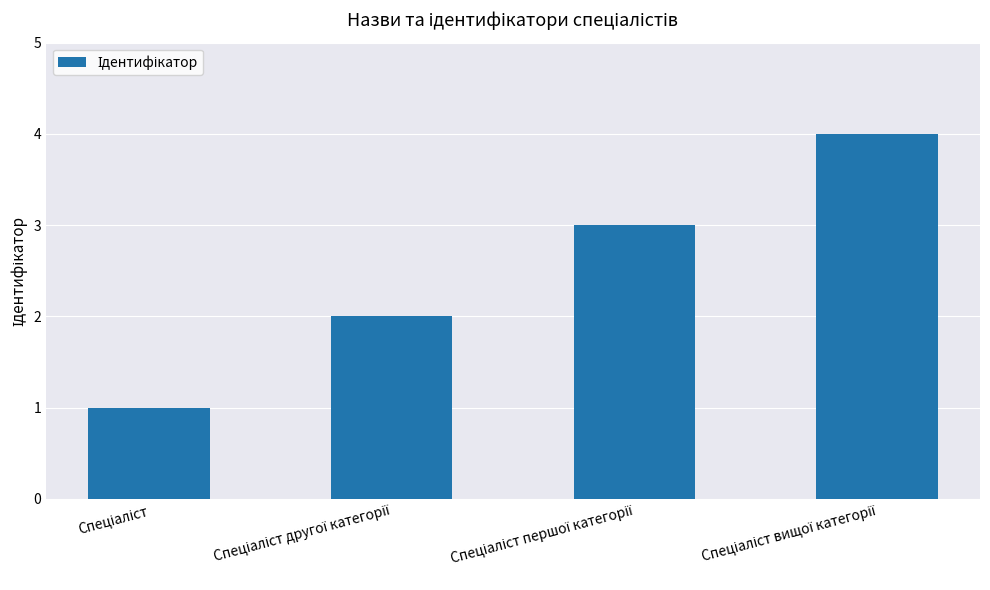

What is the sum of all values?

10